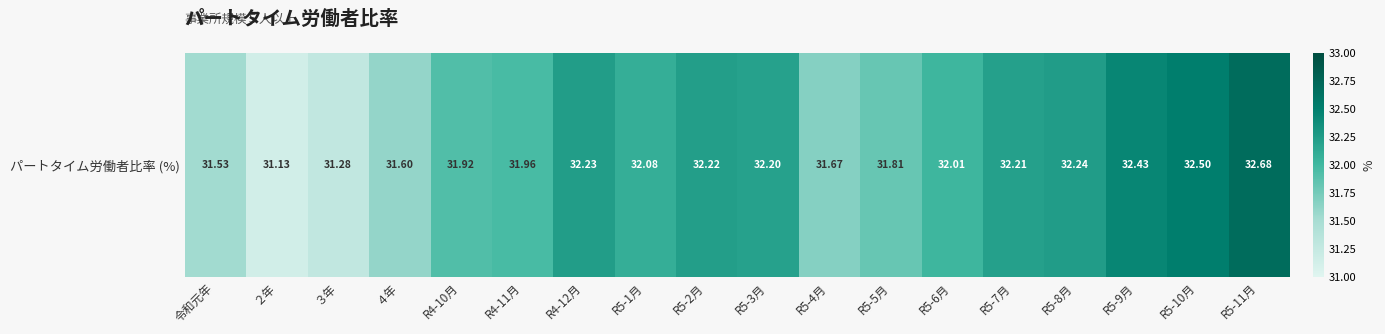

What is the ratio of the value at ２年 to the value at R5-4月?

1.0